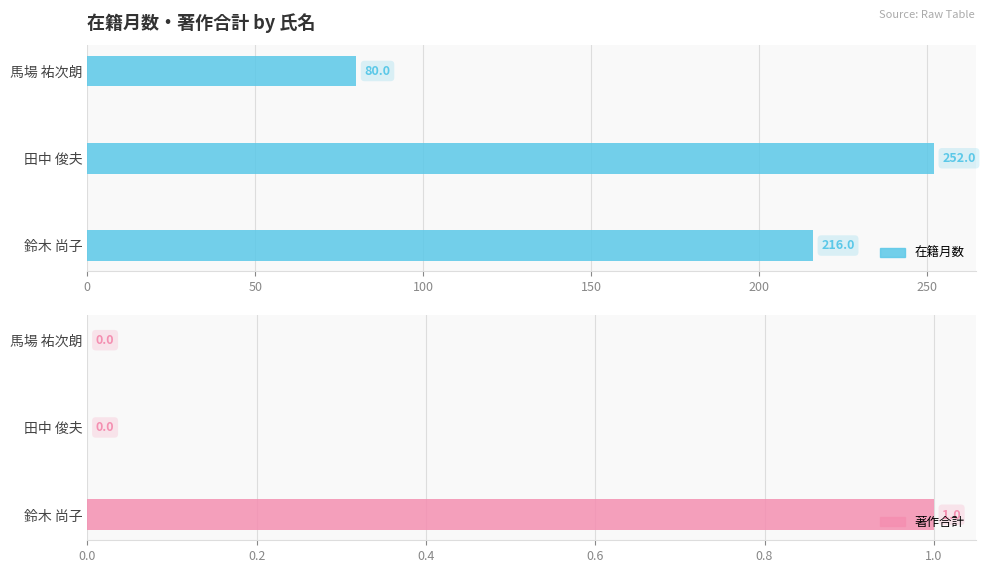

How many 著作合計 values are between 0 and 1?

3